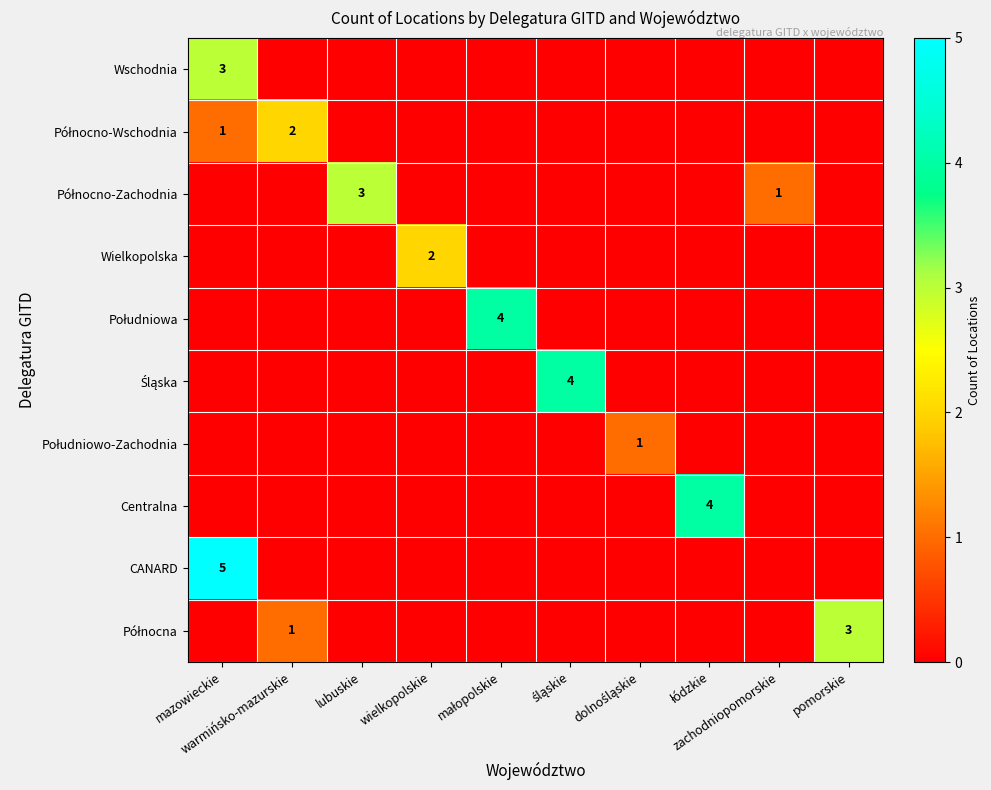

How many distinct data groups are displayed?

10